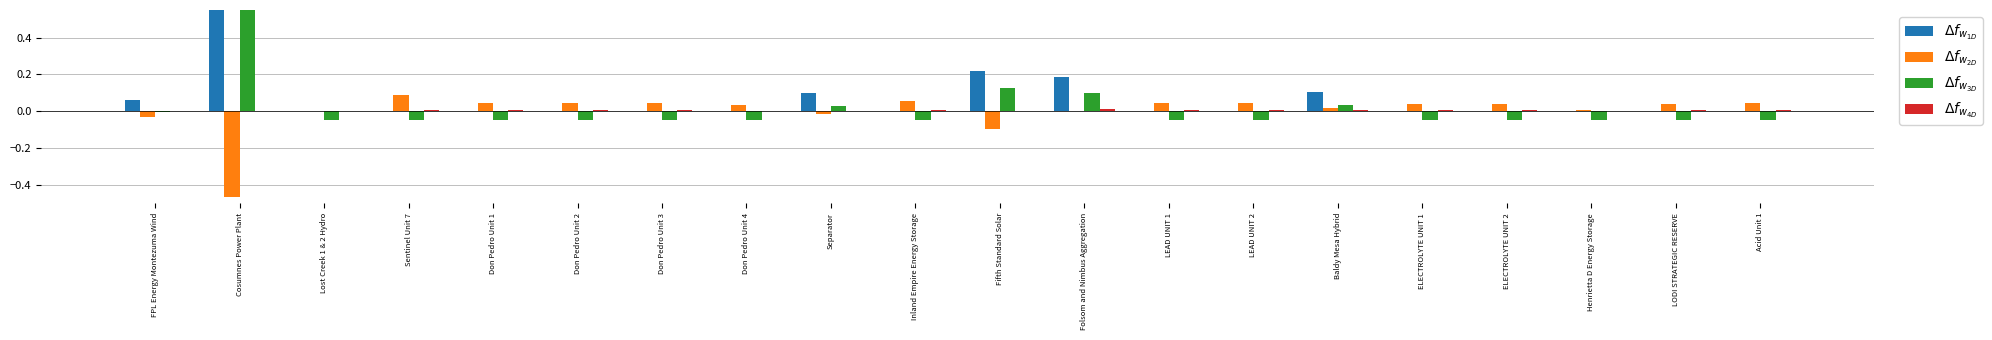

What is the label of the 12th bar from the right?

Separator